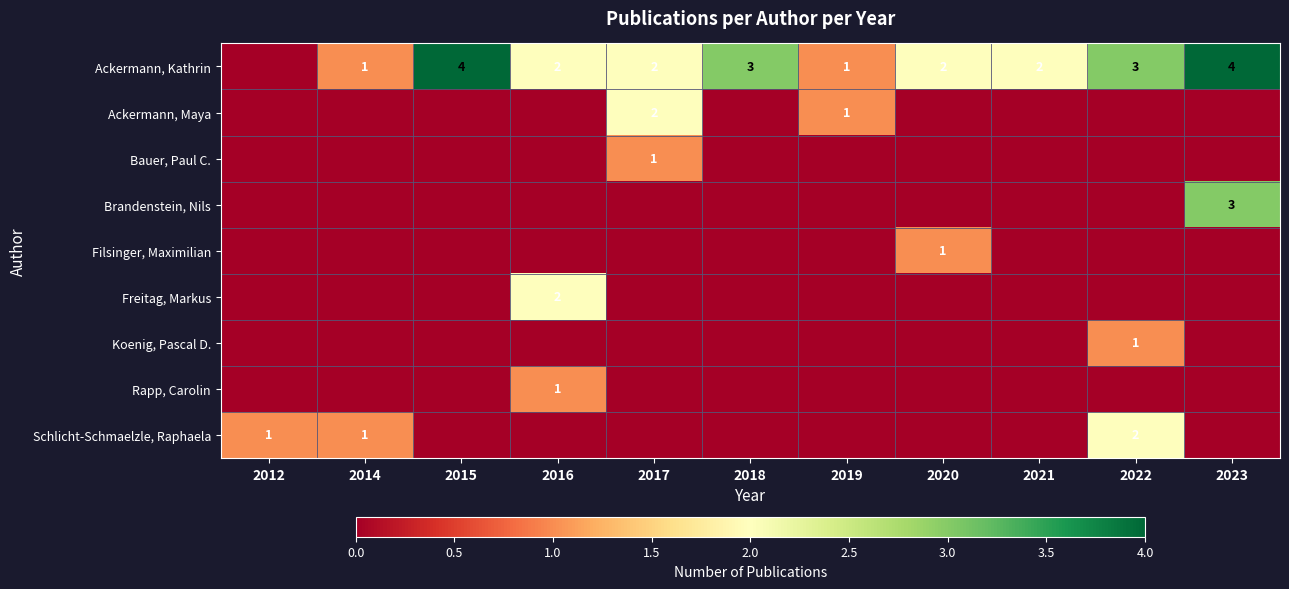

The Brandenstein, Nils series shows 5 at 2023. True or false?

False